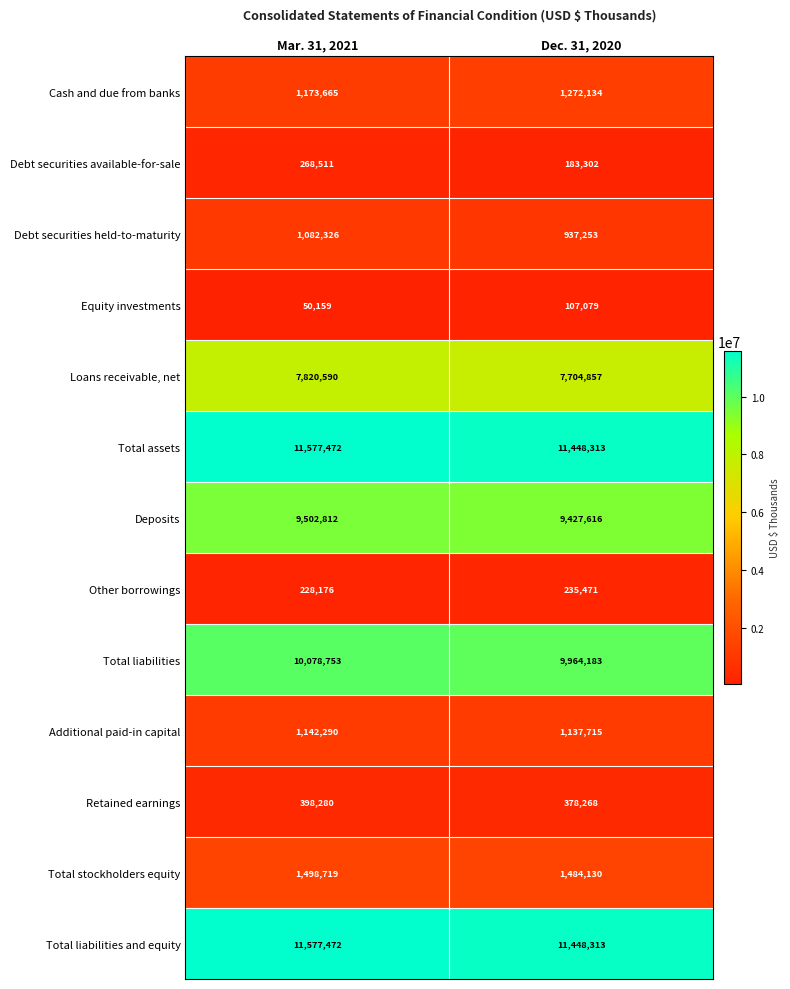

At how many categories does at least one series exceed 9527810?

2